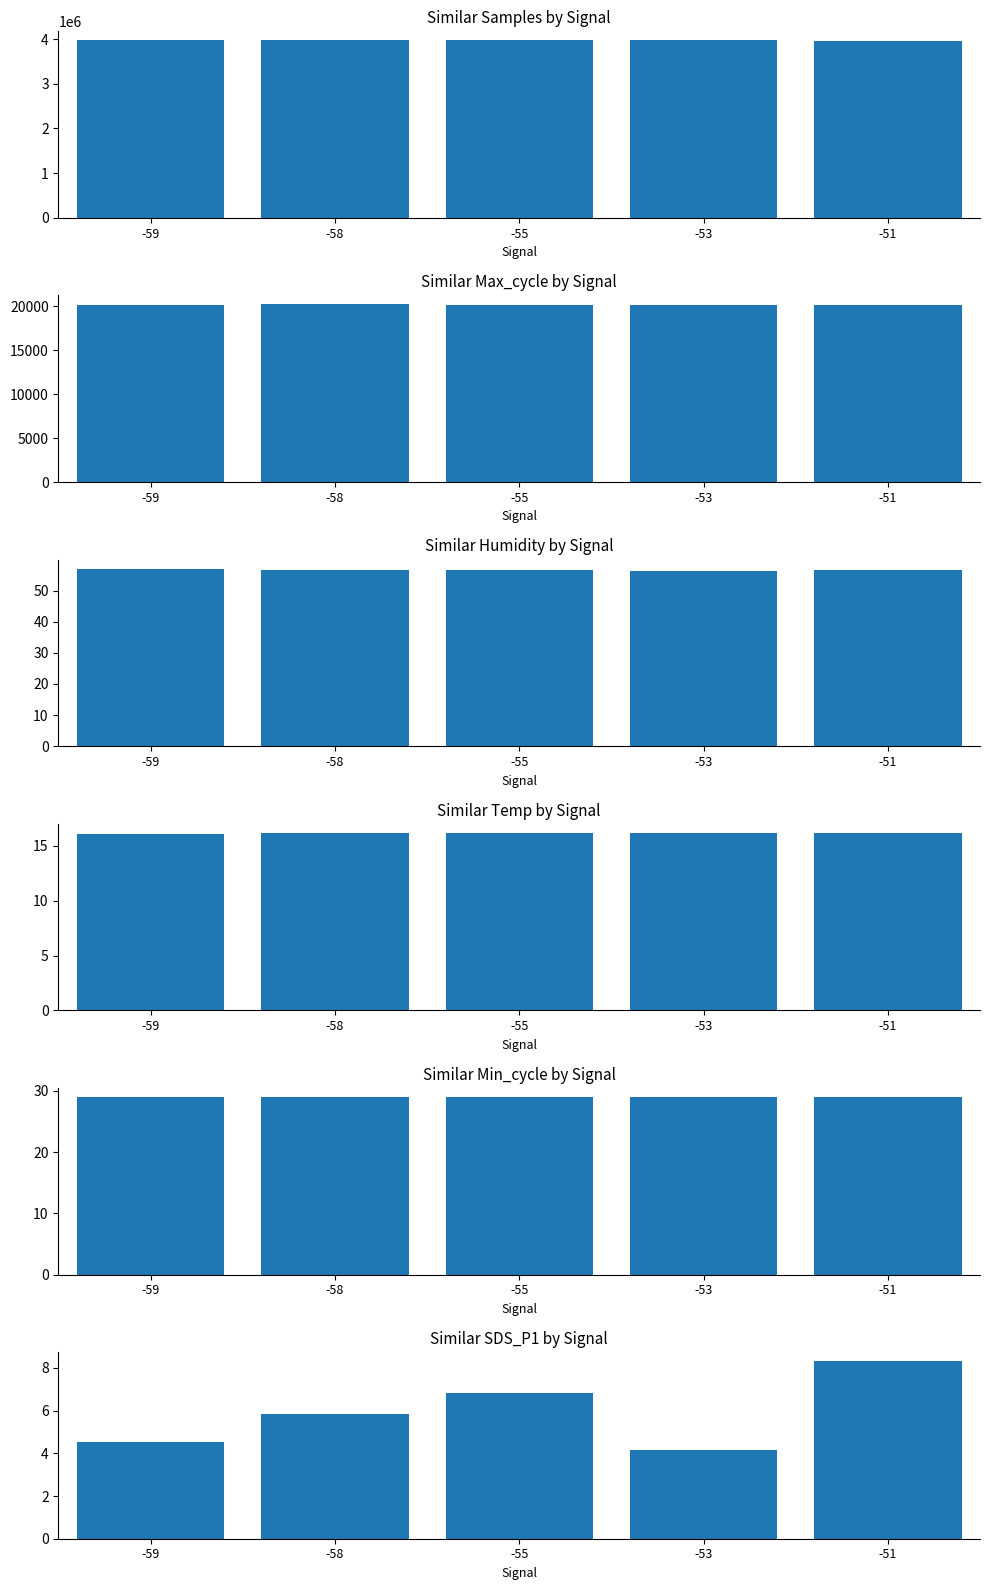

Does the chart contain any negative values?

No